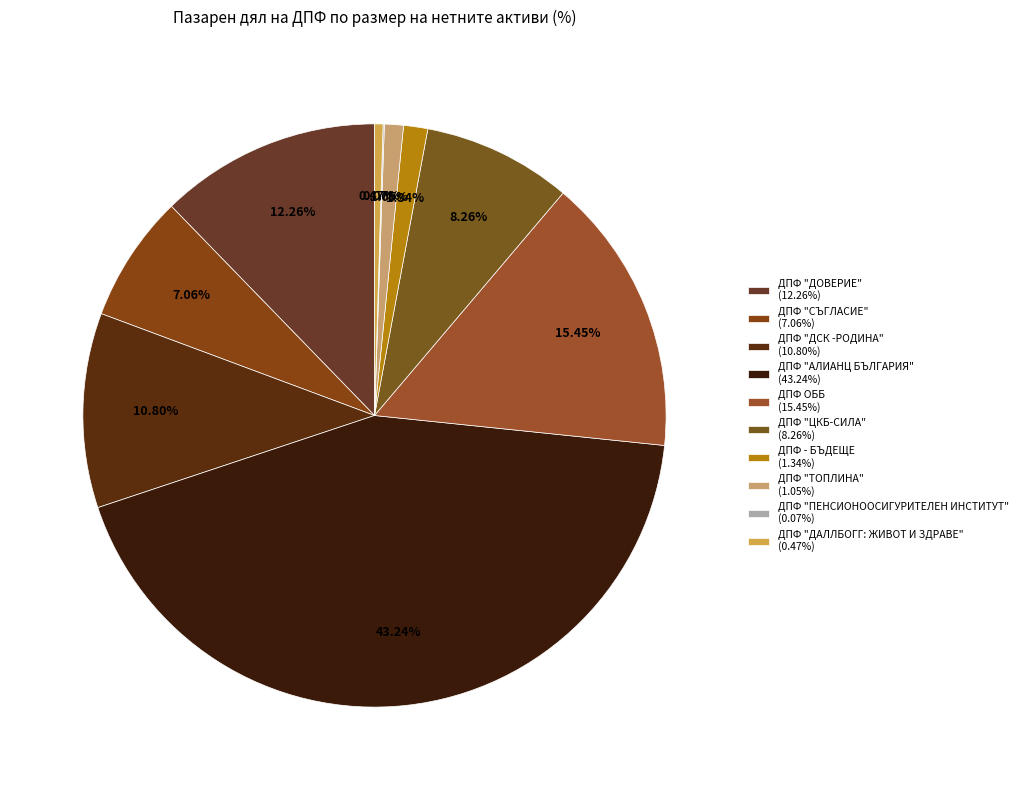

Which has a higher value, ДПФ "ПЕНСИОНООСИГУРИТЕЛЕН ИНСТИТУТ" or ДПФ "ЦКБ-СИЛА"?

ДПФ "ЦКБ-СИЛА"